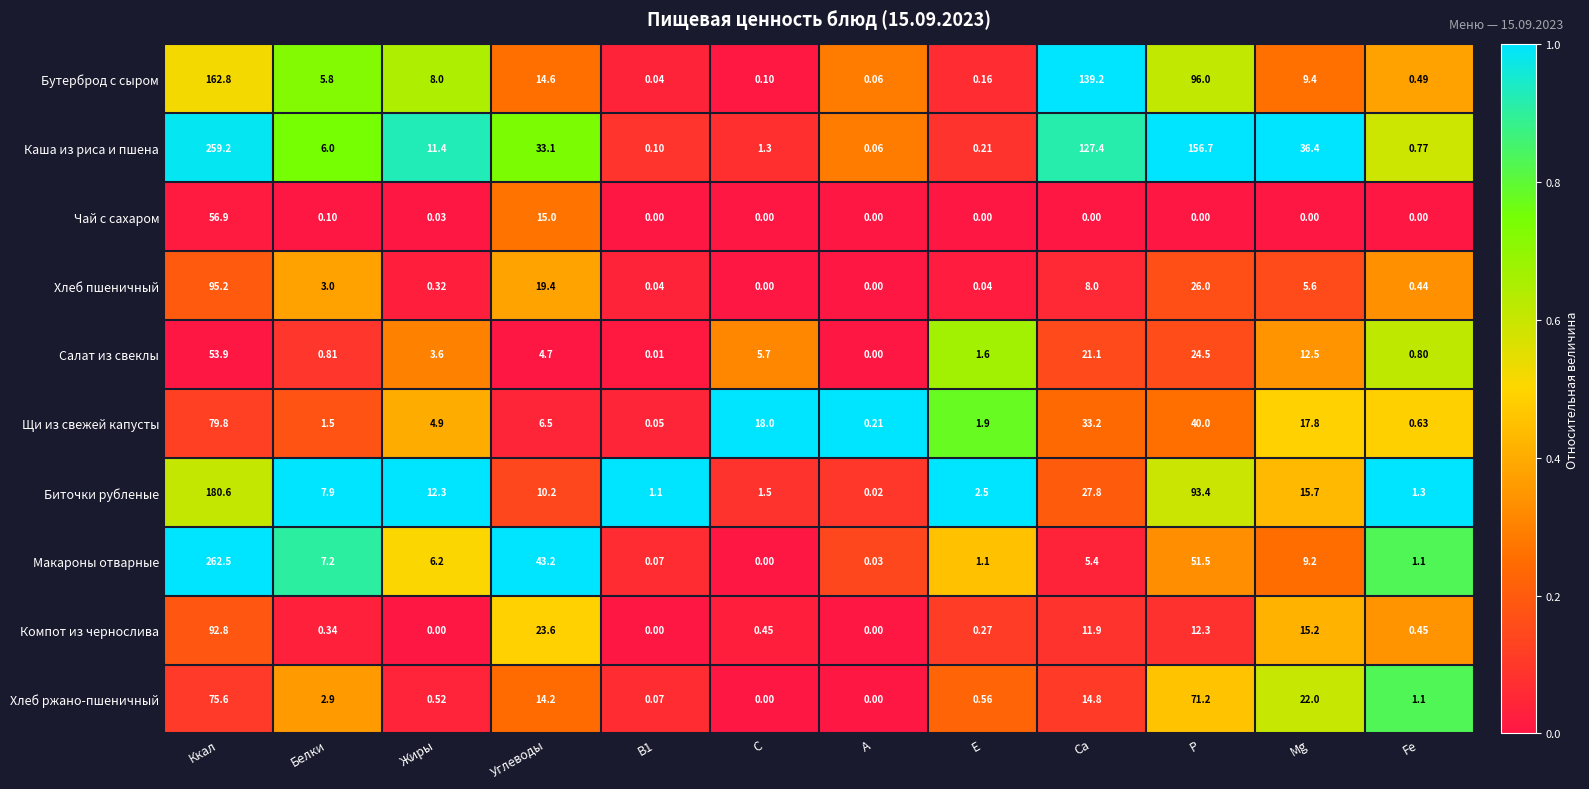

At Е, list the series in order from smallest to largest.

Чай с сахаром, Хлеб пшеничный, Бутерброд с сыром, Каша из риса и пшена, Компот из чернослива, Хлеб ржано-пшеничный, Макароны отварные, Салат из свеклы, Щи из свежей капусты, Биточки рубленые